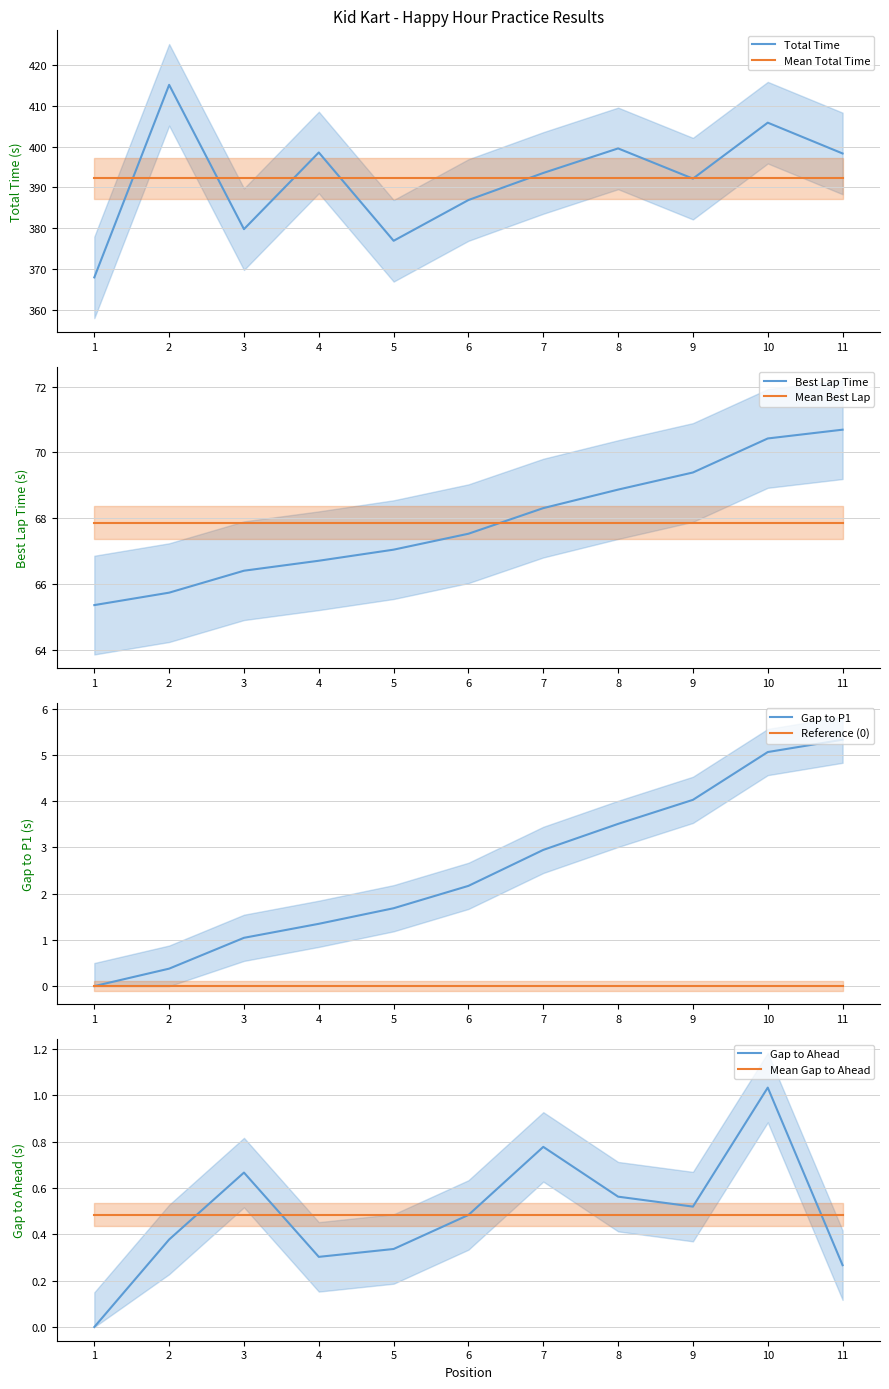

How many distinct data groups are displayed?

4